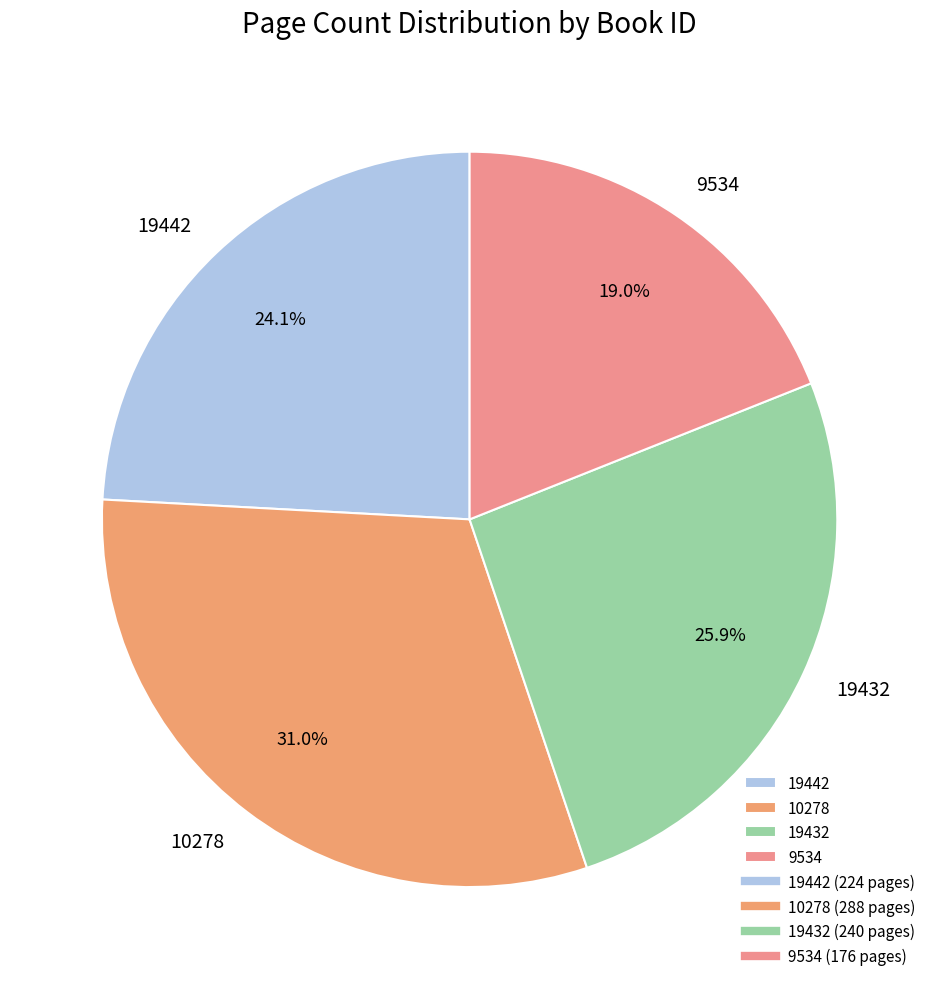

What percentage is the 10278 slice, to the nearest percent?

31%